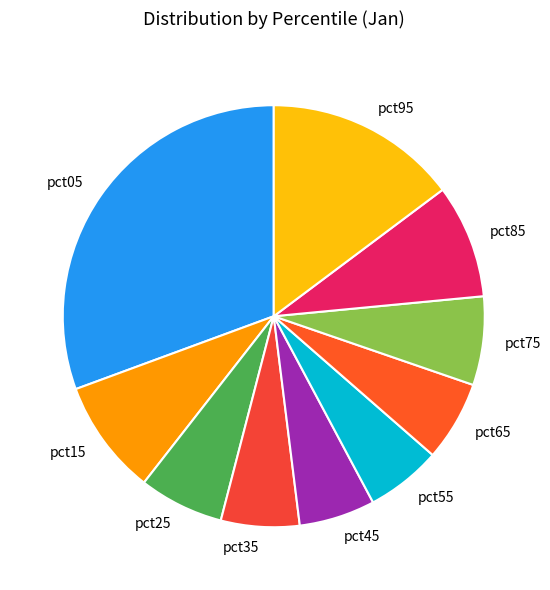

Between pct75 and pct65, which is larger?

pct75